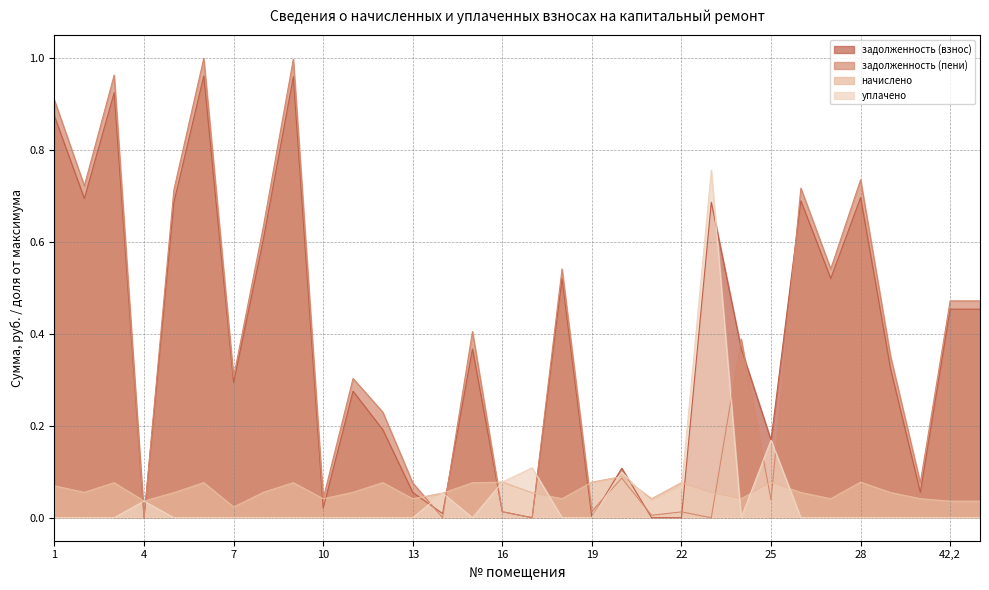

Which series ends up on top after the final intersection of начислено and уплачено?

начислено